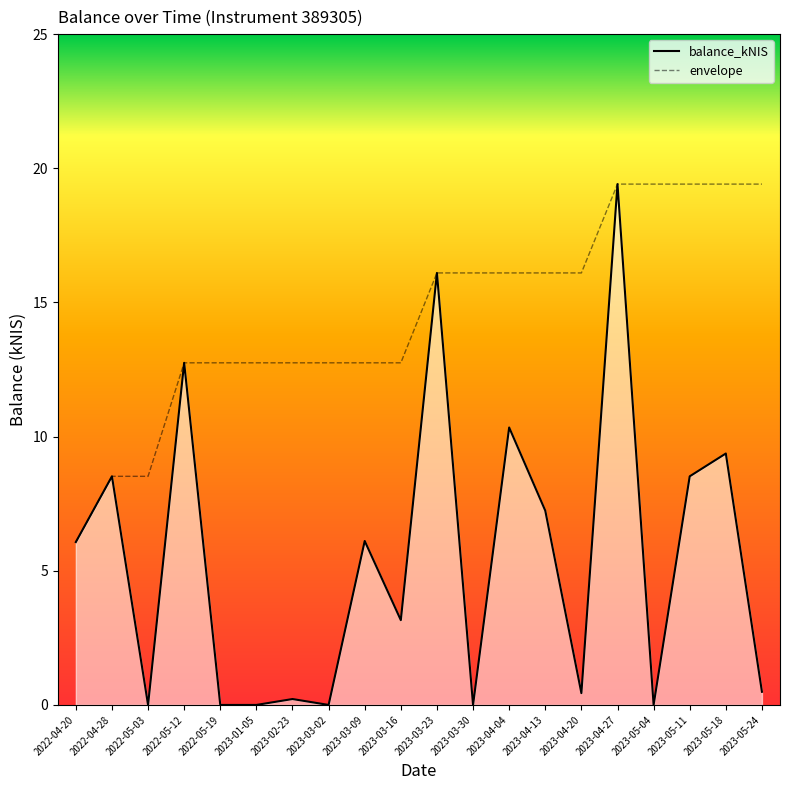

What is the difference between the maximum and minimum values?

19.4